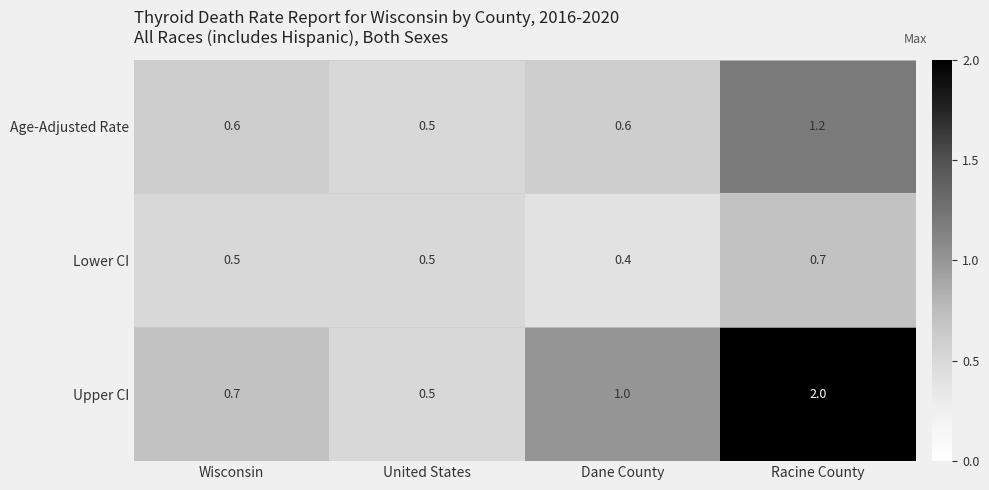

How many data points does each series have?

4